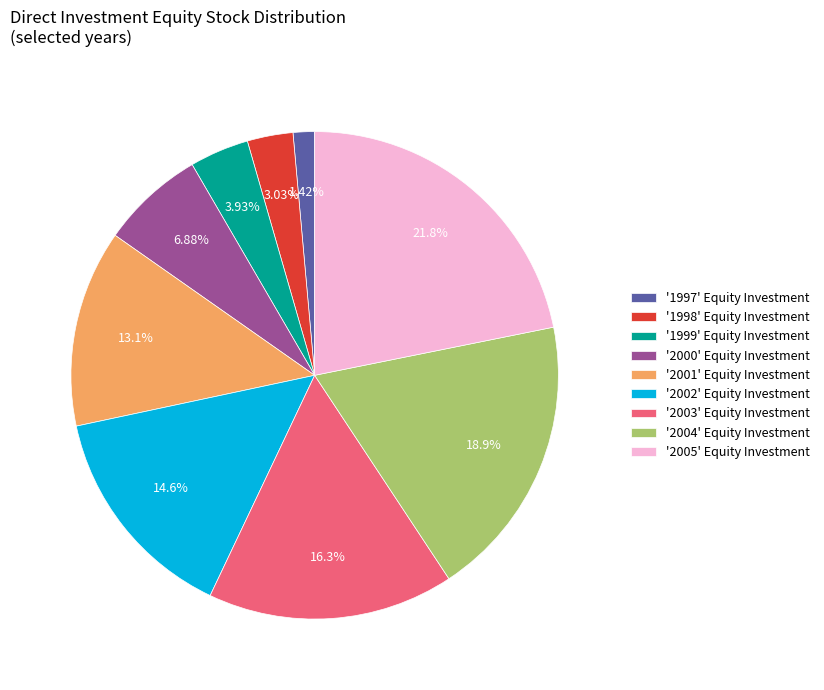

What is the largest slice in the pie chart?

'2005' Equity Investment